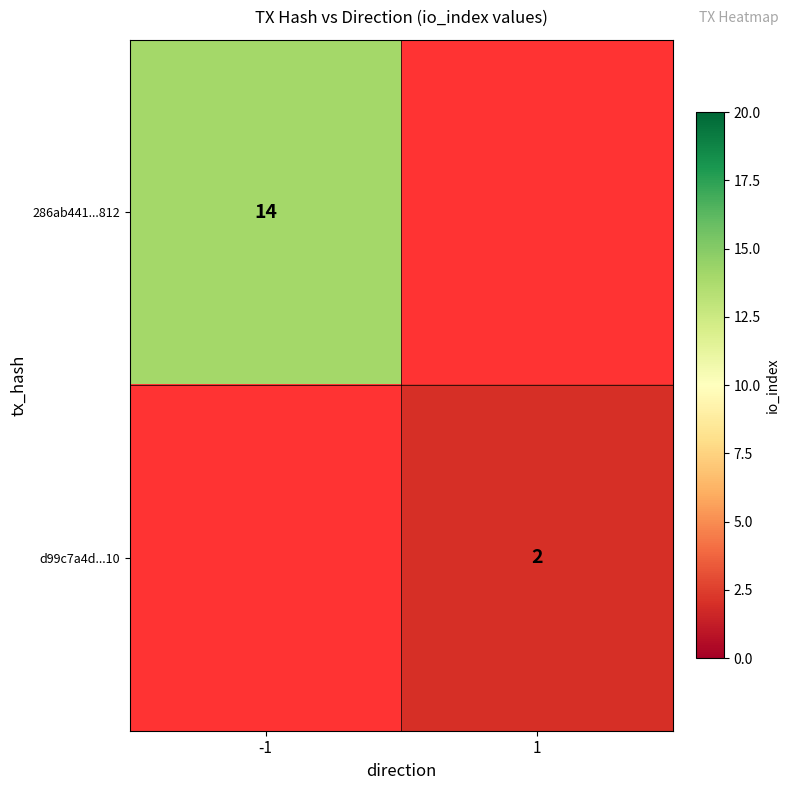

The value of d99c7a4d...10 at 1 is 3. True or false?

False